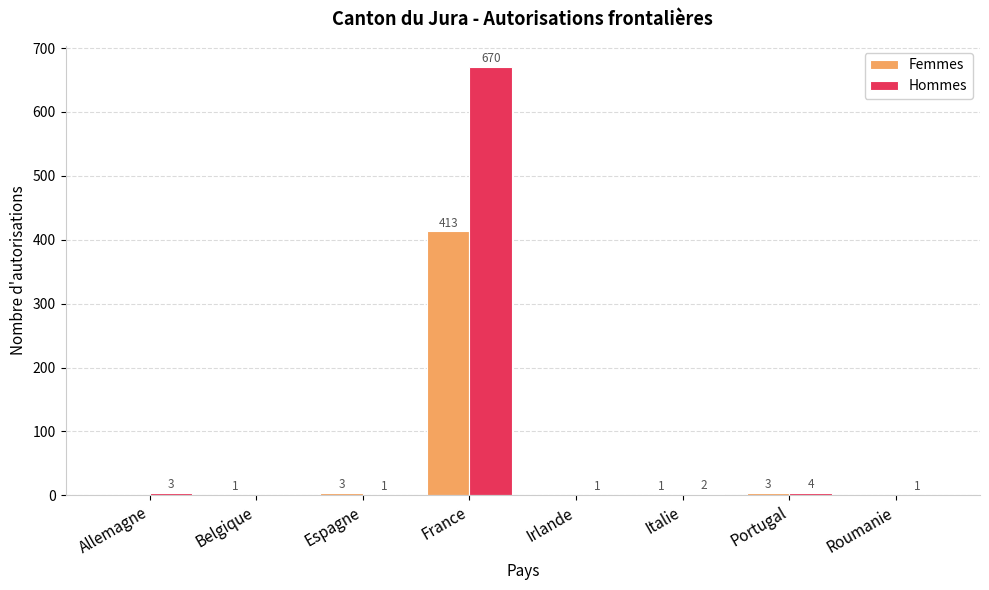

What is the approximate value of Hommes at Espagne?

1